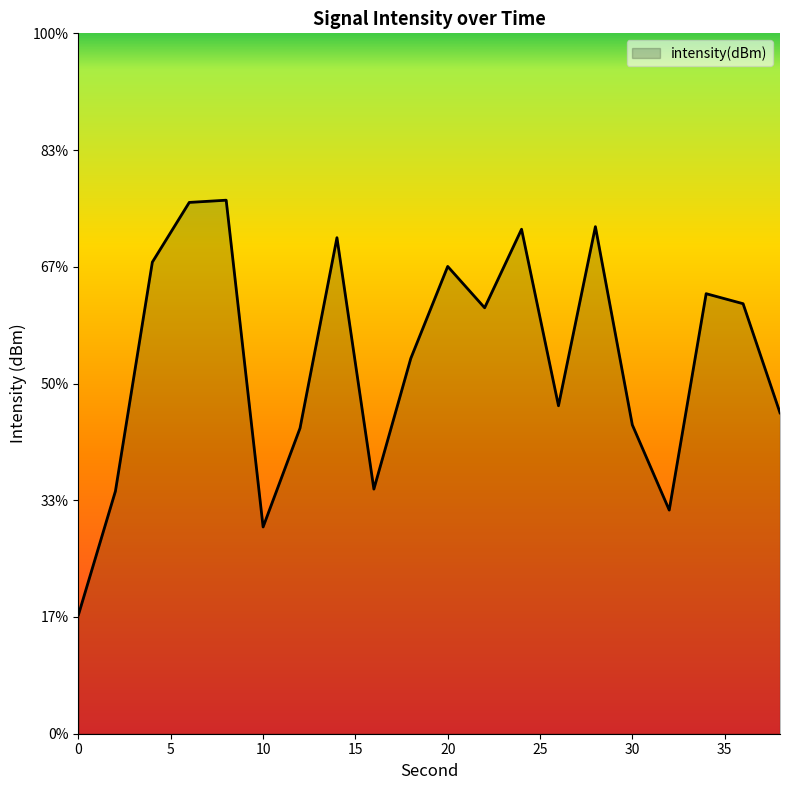

How many lines are shown in the chart?

1